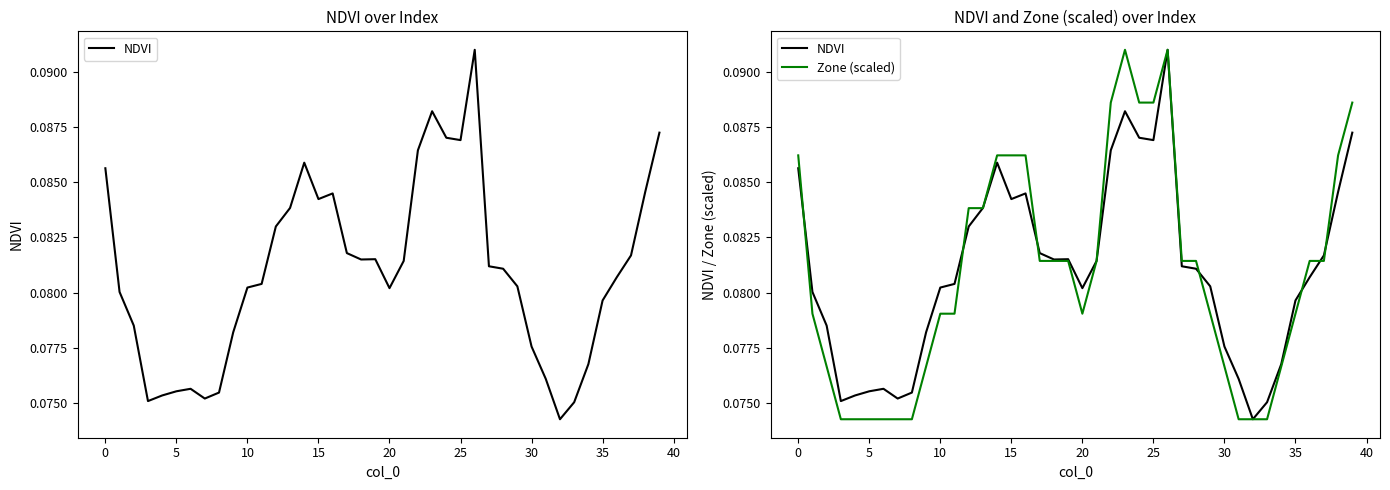

Which series has the largest total across all categories?

NDVI